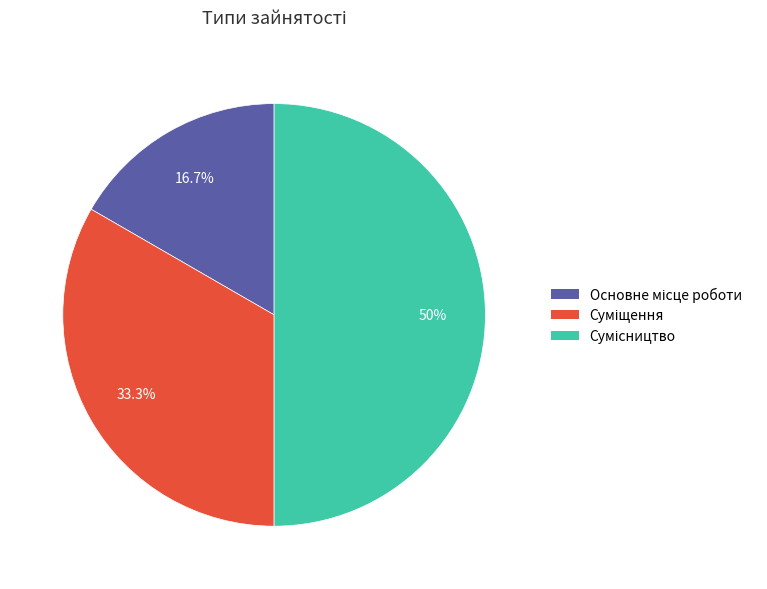

To the nearest percent, what is the combined percentage of Суміщення and Основне місце роботи?

50%